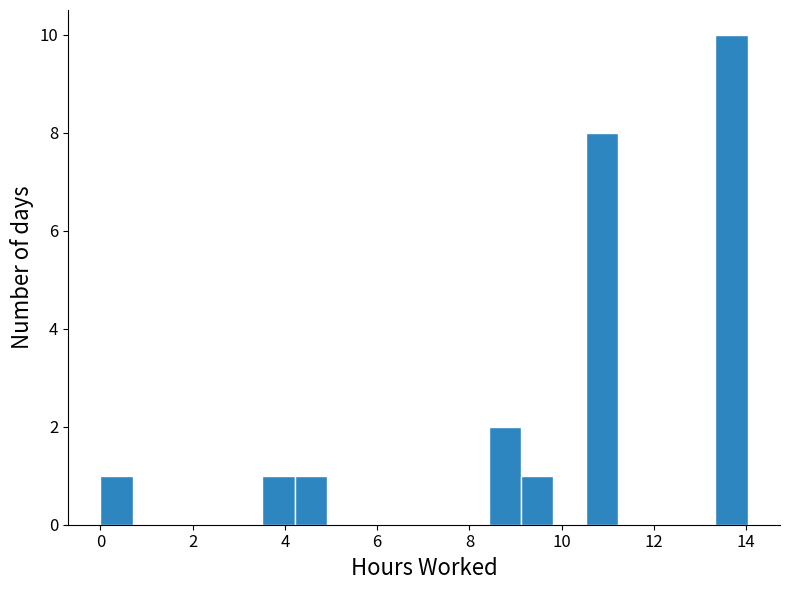

Read against the x-axis, roughly where is the centre of the tallest bar?

13.6